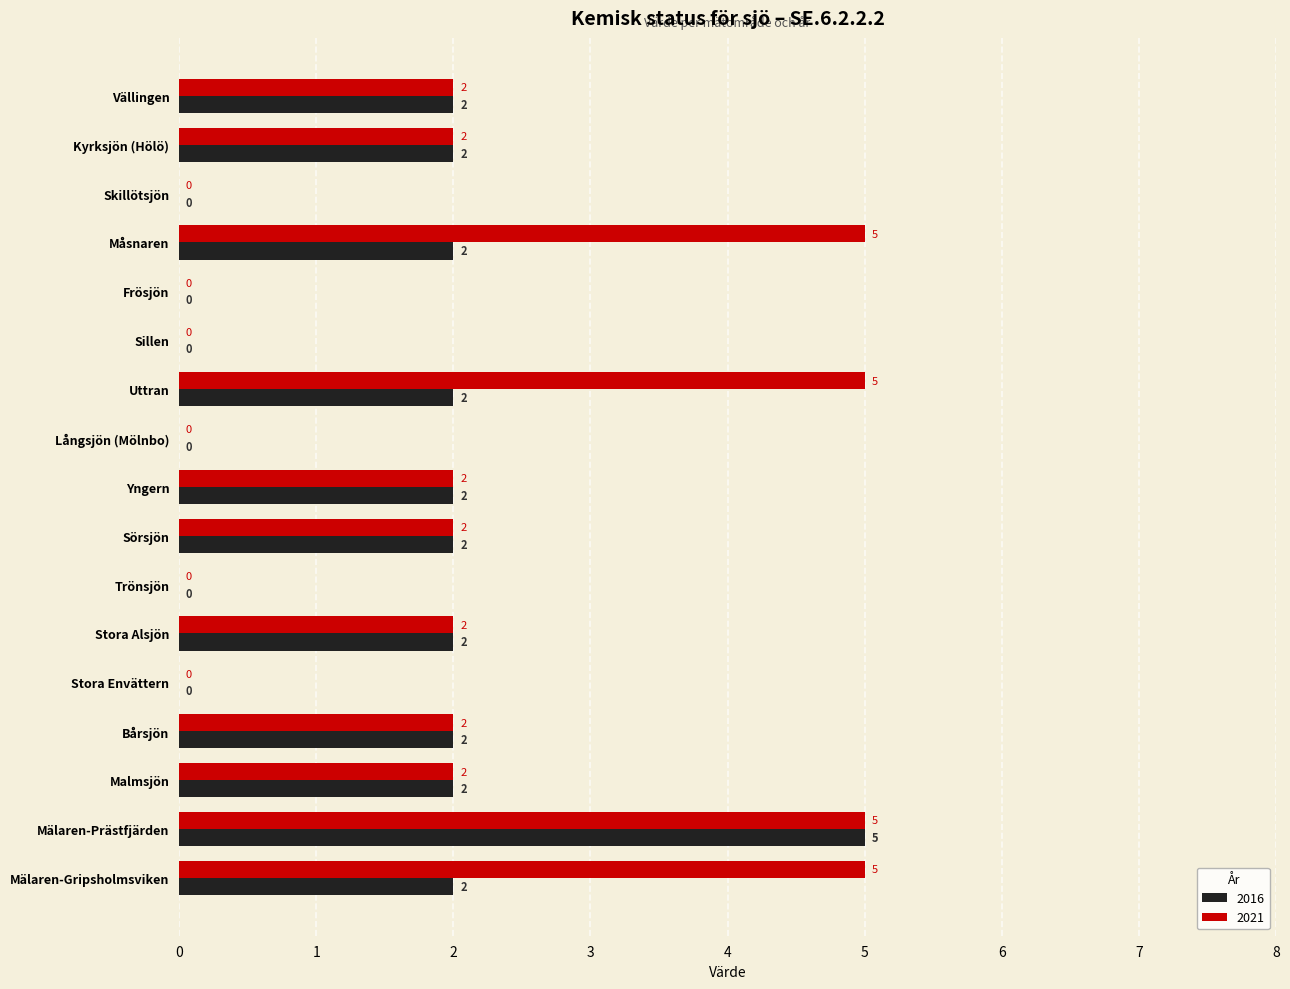

True or false: 2021 has a value of 2 at Vällingen.

True